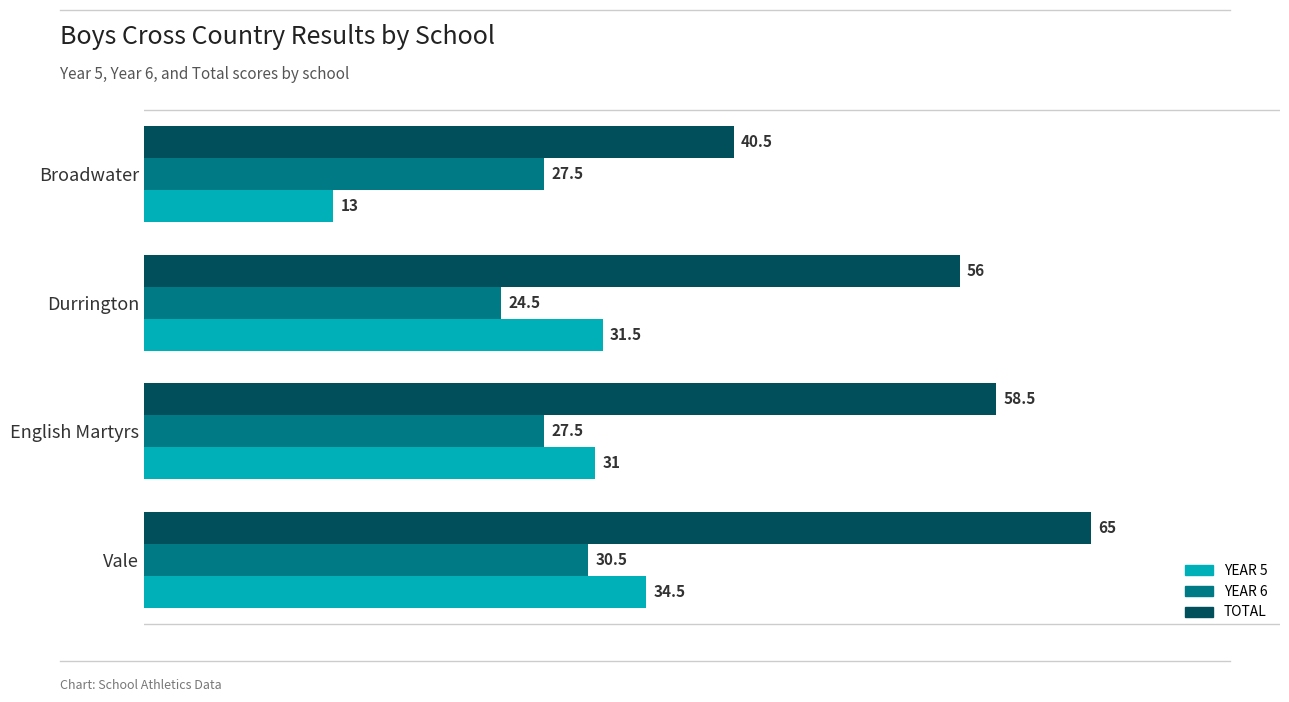

Which series has the largest range (max minus min)?

TOTAL